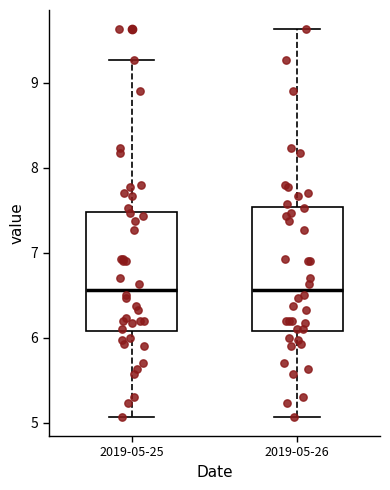

Where is the lower edge of the box for 2019-05-25 on the y-axis? The values are not printed on the chart, so give them approximately, as read against the axis.

6.1